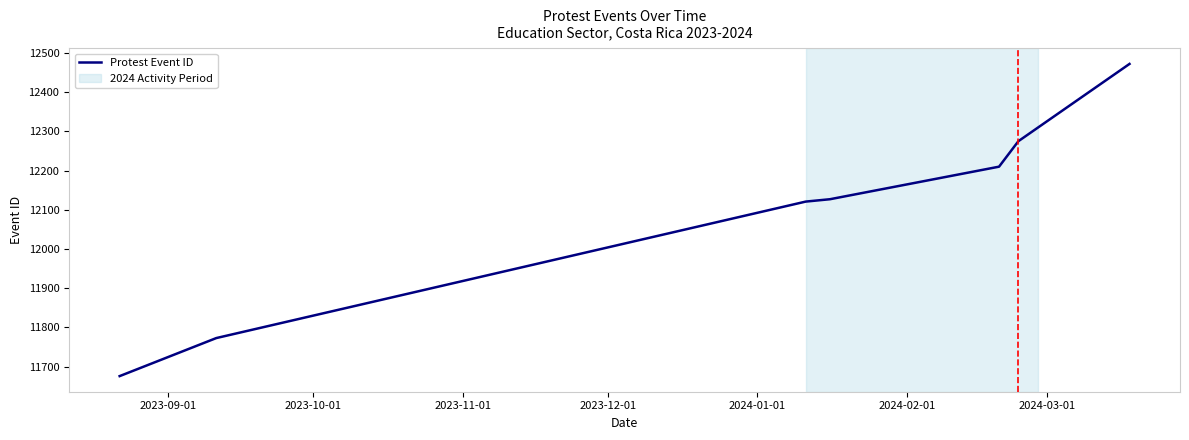

What is the difference between the maximum and minimum values?

796